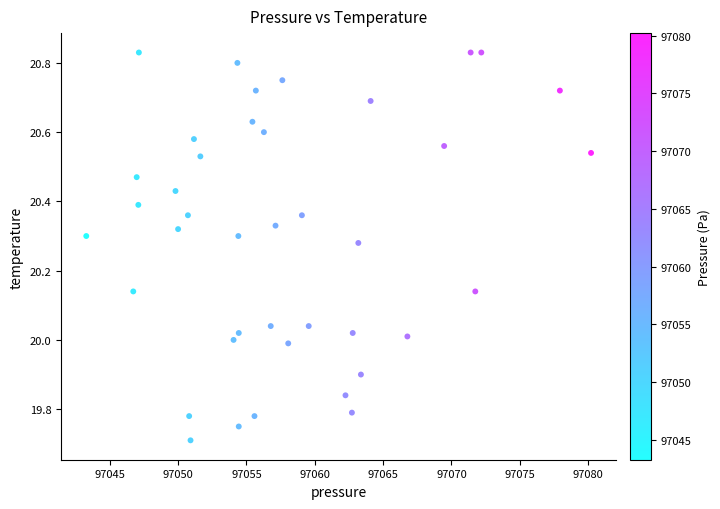

What is the range of Y values (max minus min)?

1.1